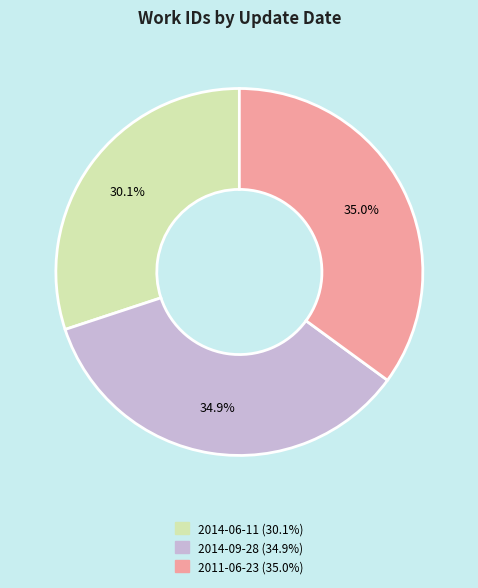

True or false: 2011-06-23 accounts for 35% of the total.

True